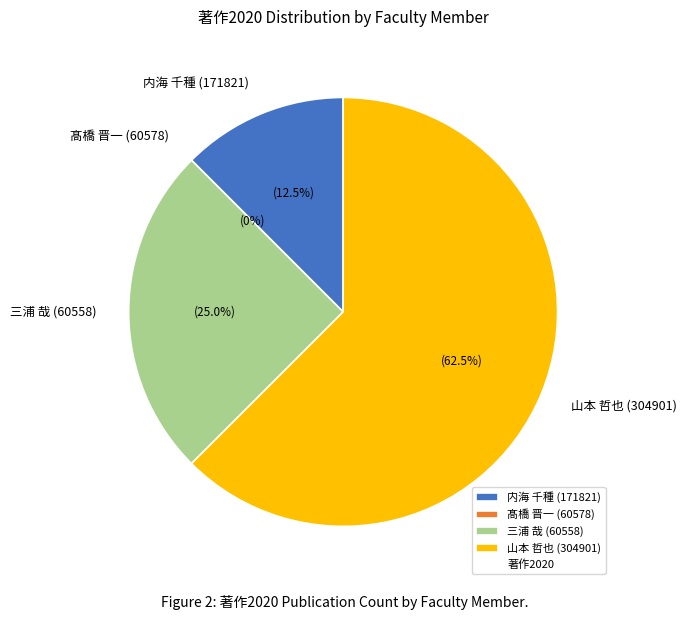

To the nearest percent, what is the average slice percentage?

25%